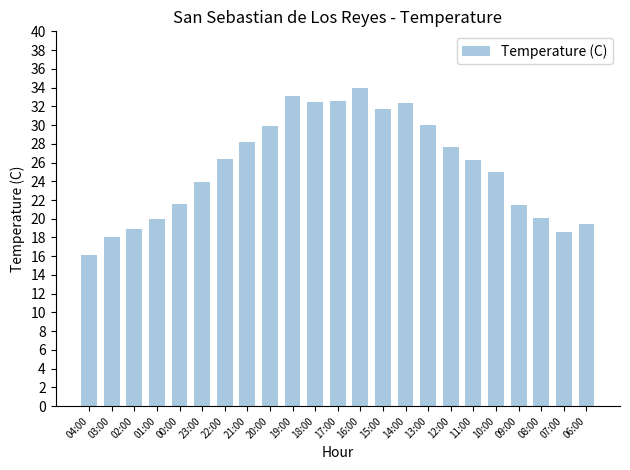

What is the ratio of the value at 13:00 to the value at 01:00?

1.5